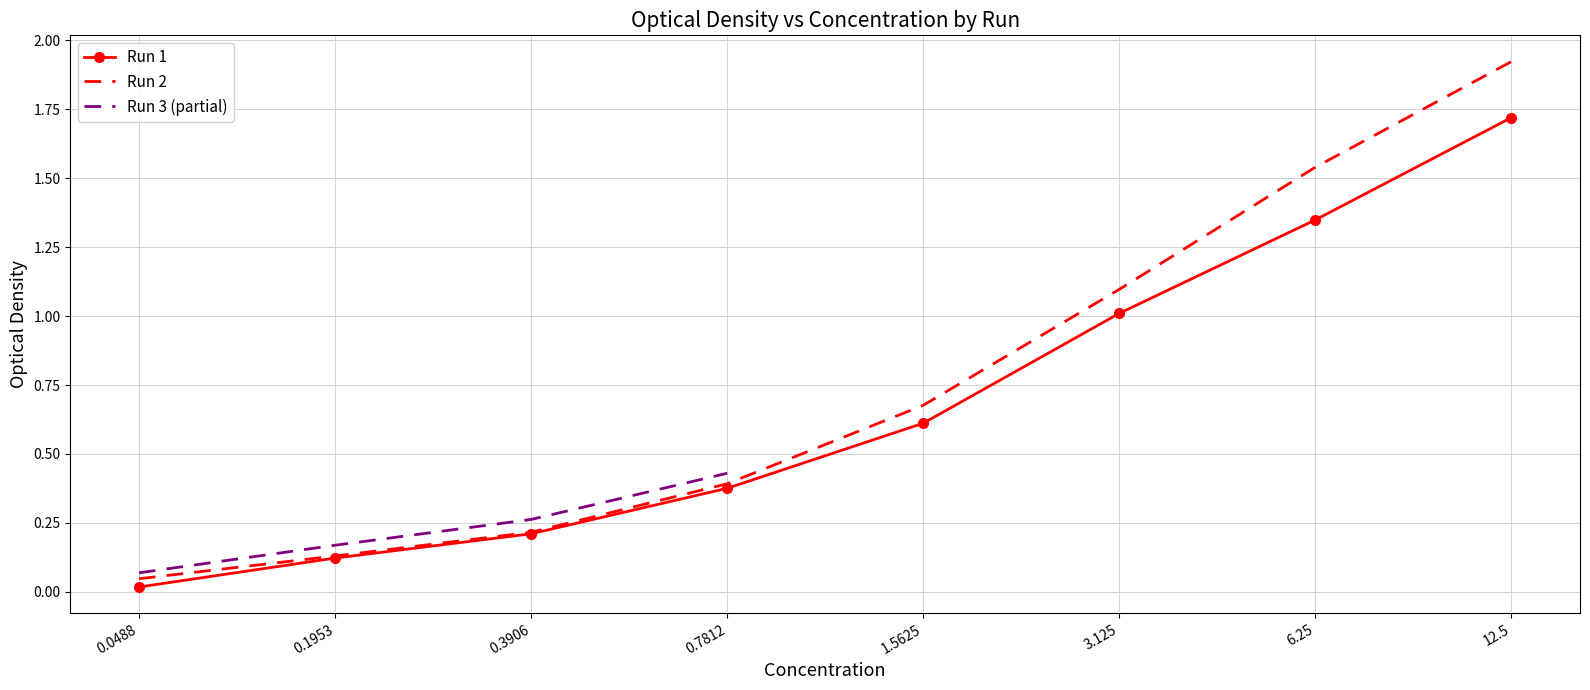

At which label does Run 2 reach its minimum?

0.0488